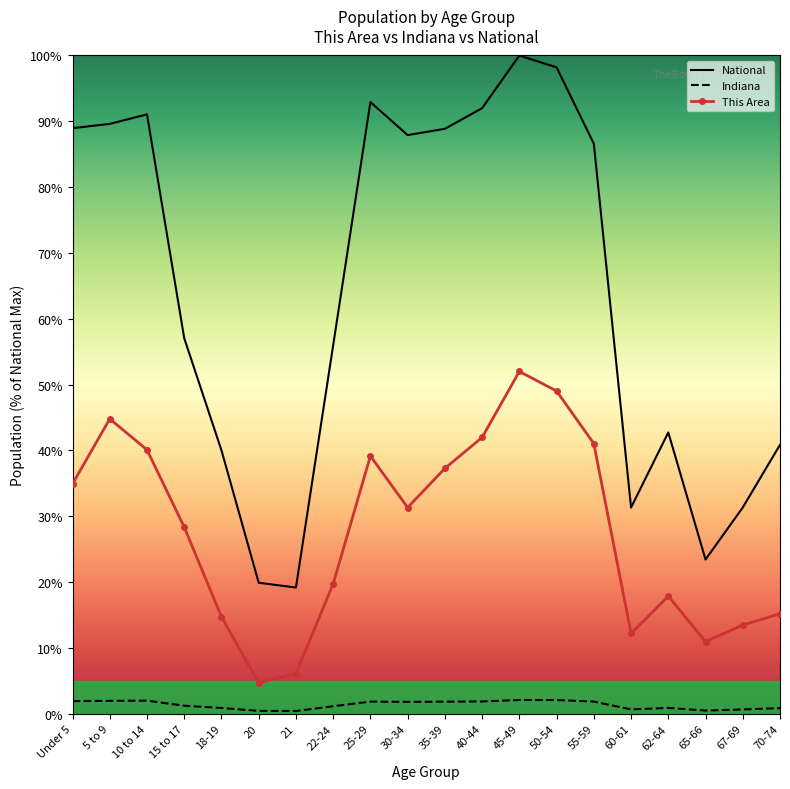

Is it true that This Area equals 44.8 at 5 to 9?

True